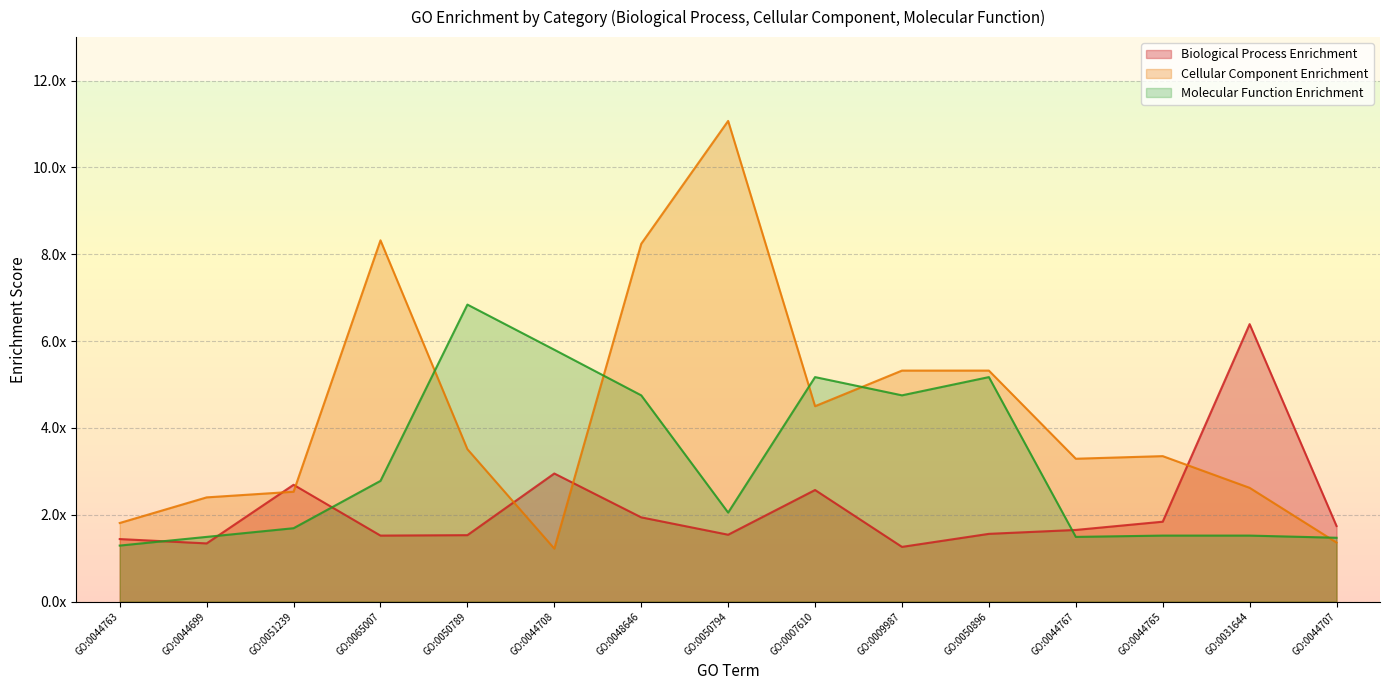

Does the chart display data point markers on the line(s)?

No